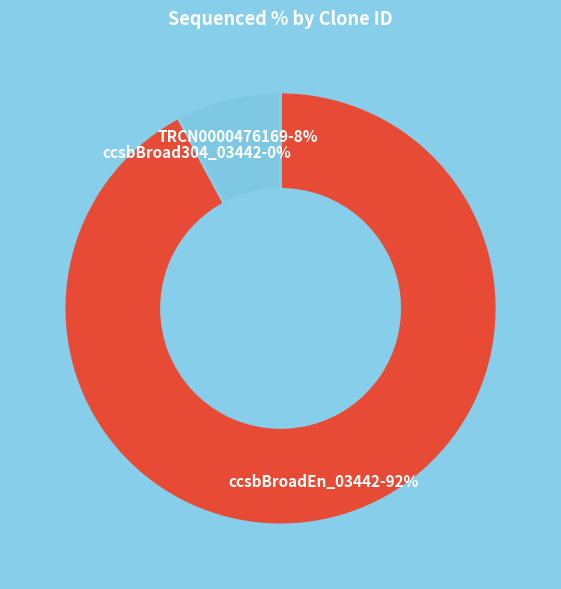

Count the number of slices in the pie.

3